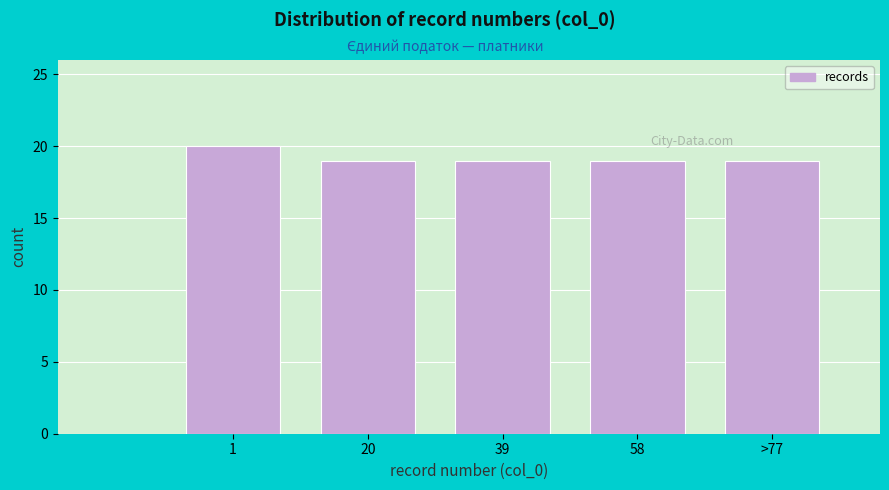

Reading right to left, what are all the values shown in this chart?

>77=19	58=19	39=19	20=19	1=20